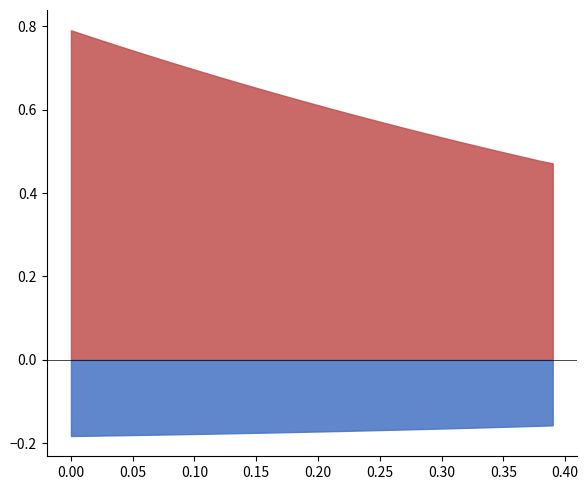

True or false: Norm Mean2.5 has more than 2 points higher than both neighbors.

False